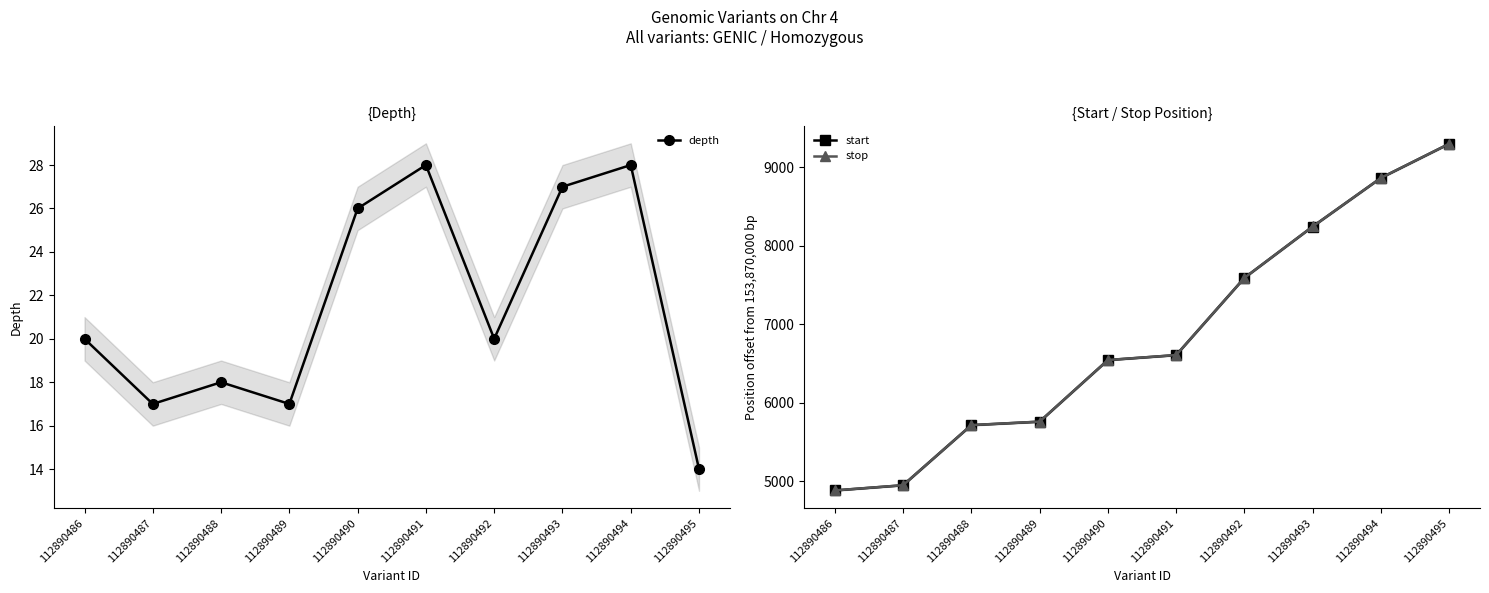

True or false: depth and stop intersect in this chart.

False